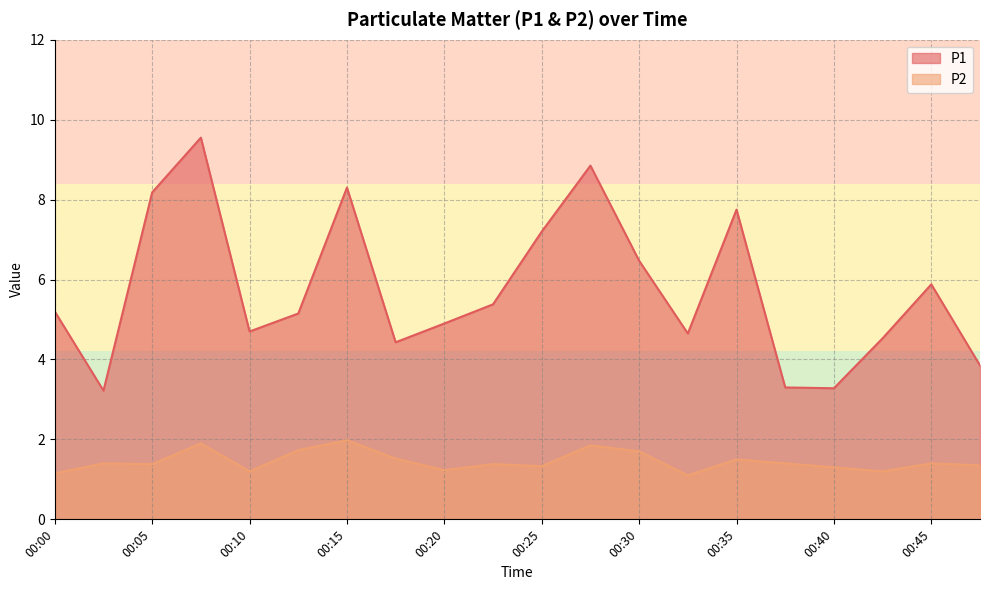

Which series has the largest total across all categories?

P1